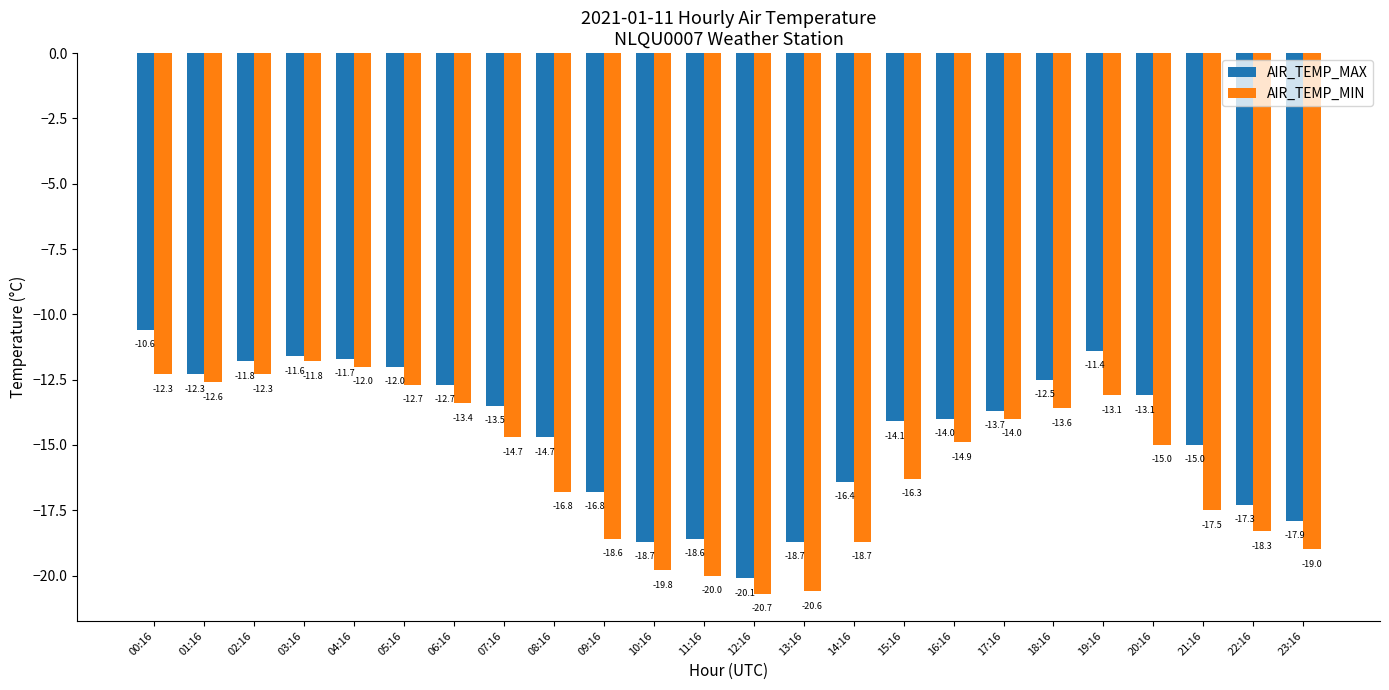

How many bars are there in total?

48